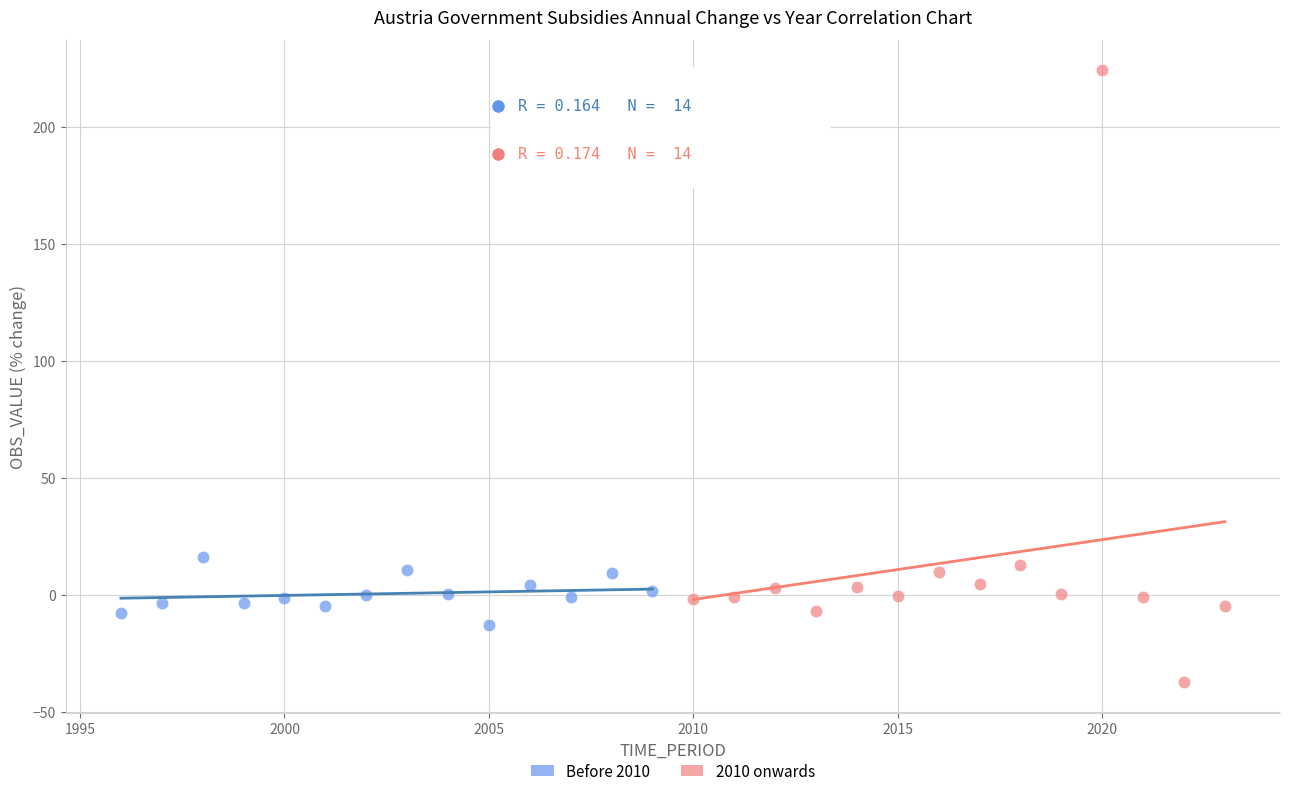

Which series contains the lowest Y value?

2010 onwards